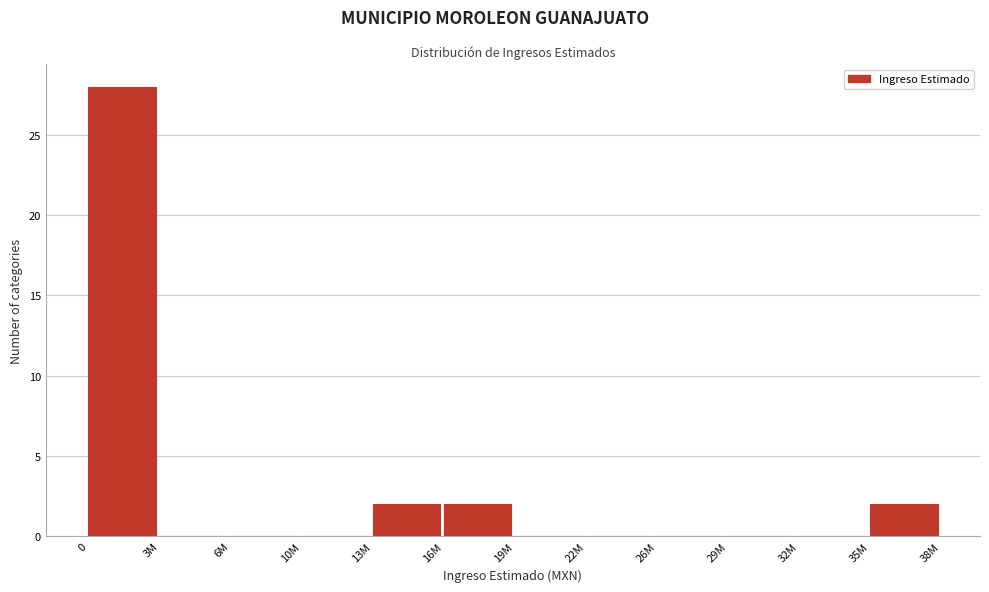

Reading left to right, list all the values displayed in this chart.

0=28	3M=0	6M=0	10M=0	13M=2	16M=2	19M=0	22M=0	26M=0	29M=0	32M=0	35M=2